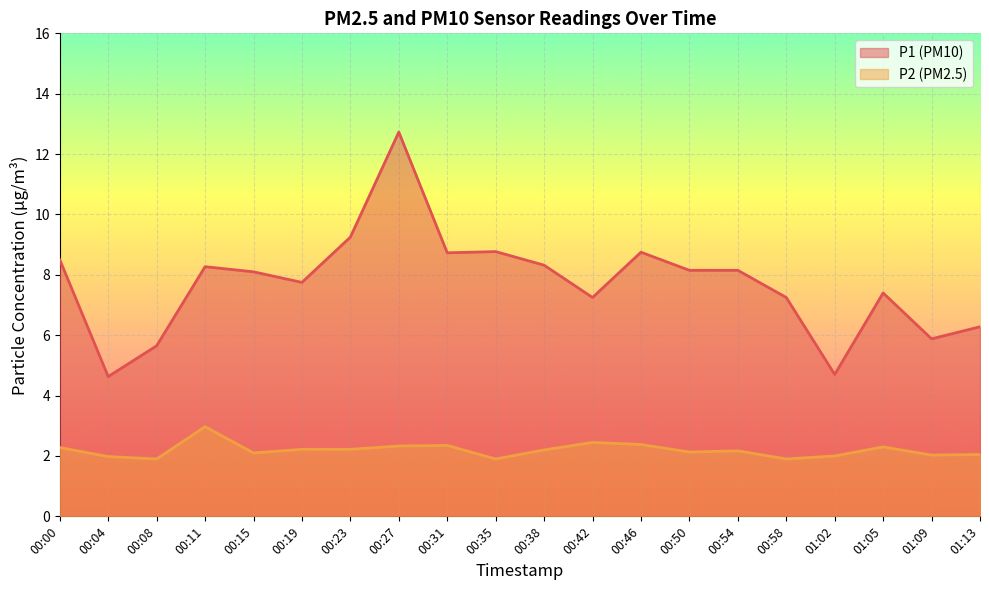

What is the difference between the P1 values at 00:38 and 00:04?

3.7